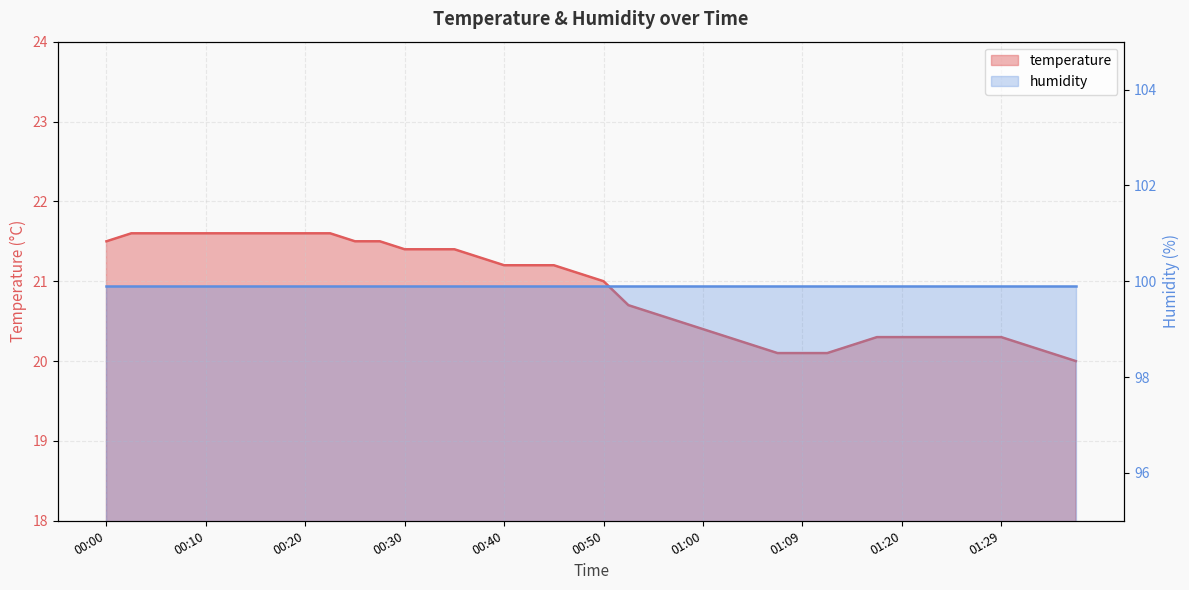

True or false: the data shows 20.3 at 01:29.

True